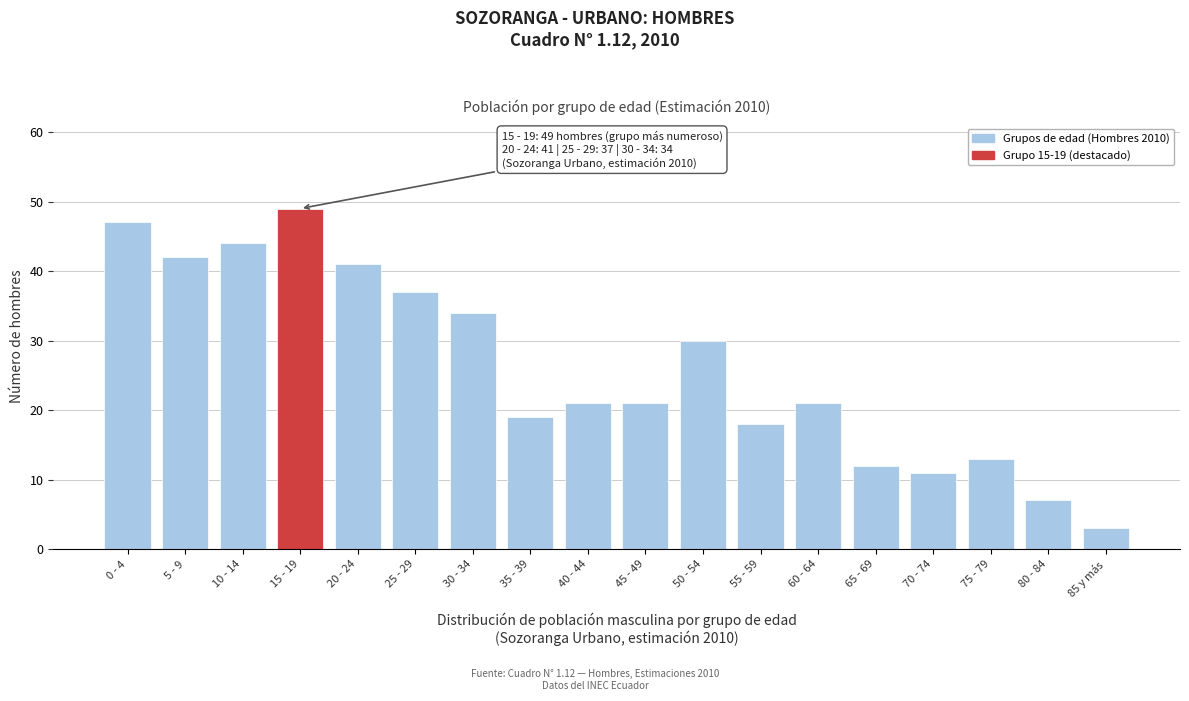

Reading right to left, transcribe all the data shown in this chart.

3	7	13	11	12	21	18	30	21	21	19	34	37	41	49	44	42	47